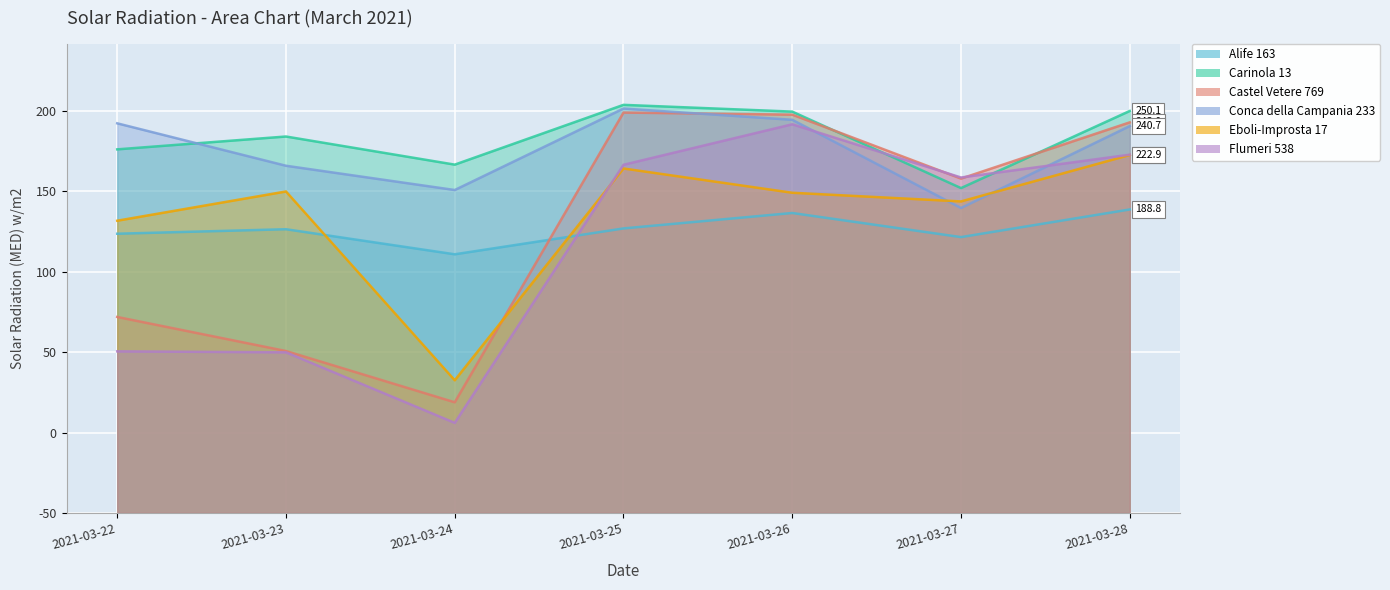

True or false: Castel Vetere 769 and Alife 163 intersect in this chart.

True